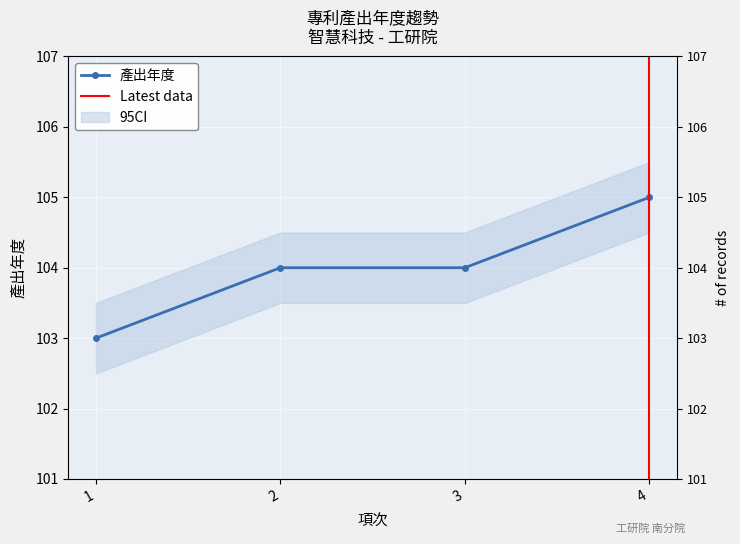

What is the sum of all values?

416